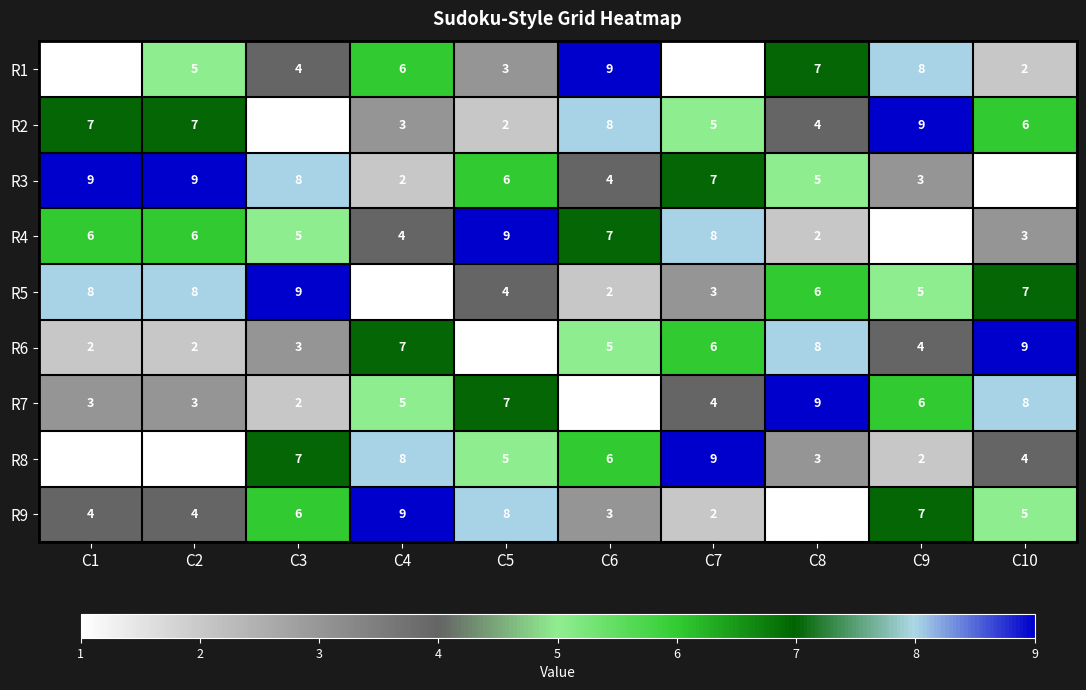

Which series has the largest total across all categories?

R3